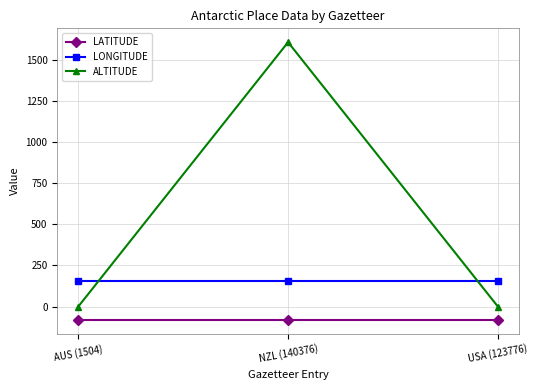

At which label does ALTITUDE reach its peak?

NZL (140376)